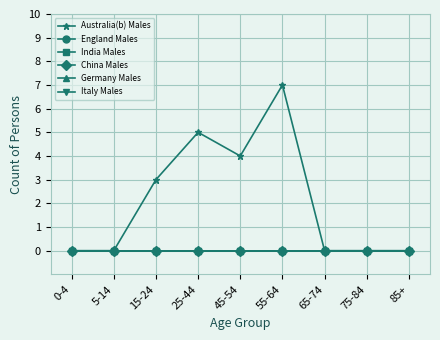

True or false: China Males and Italy Males intersect in this chart.

False